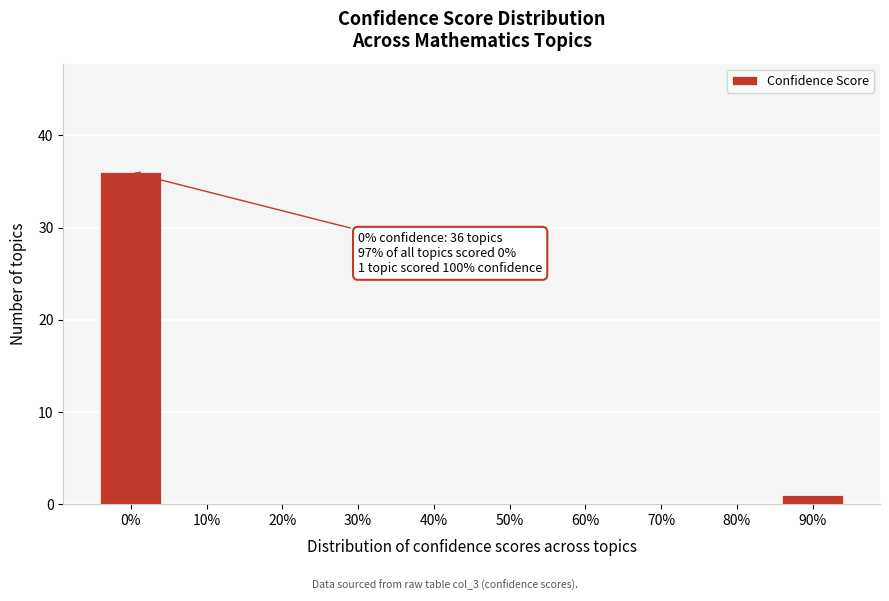

Reading right to left, what are all the values shown in this chart?

90%=1	80%=0	70%=0	60%=0	50%=0	40%=0	30%=0	20%=0	10%=0	0%=36